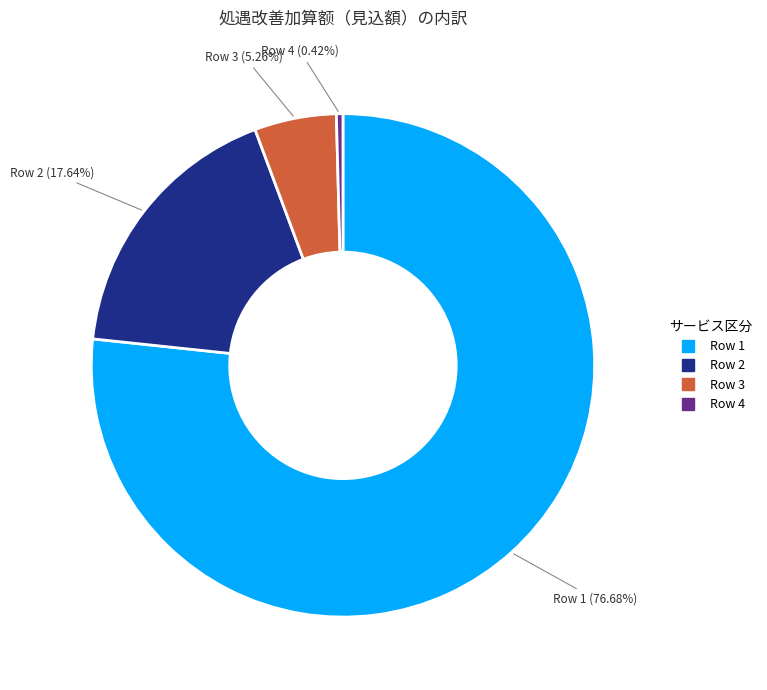

Is there a majority slice in this chart?

Yes